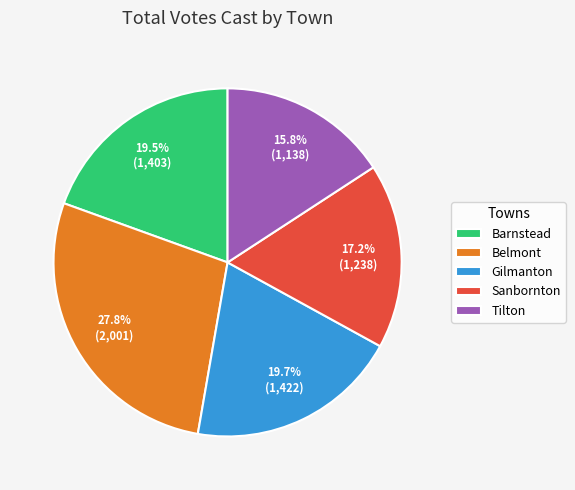

Combined, do Tilton and Barnstead account for over 50%?

No